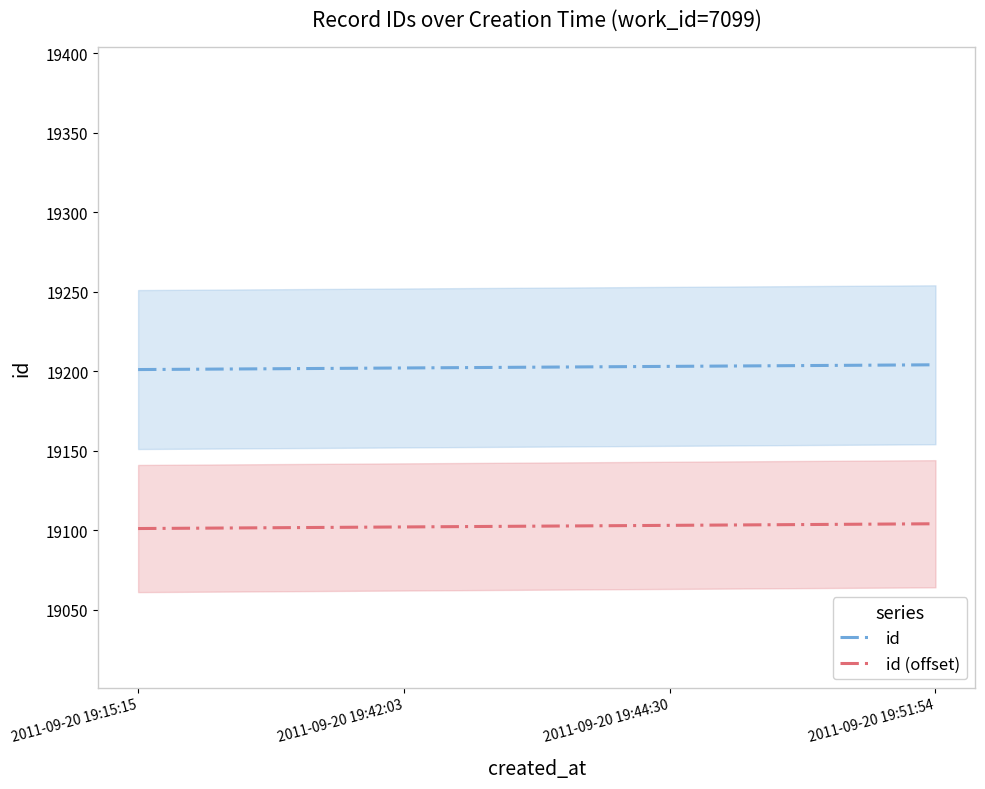

True or false: id (offset) and id intersect in this chart.

False